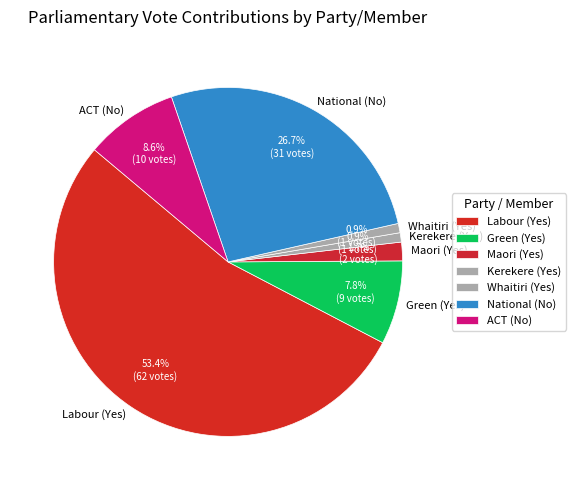

To the nearest percent, what is the difference between the Whaitiri (Yes) and Maori (Yes) slice percentages?

1%